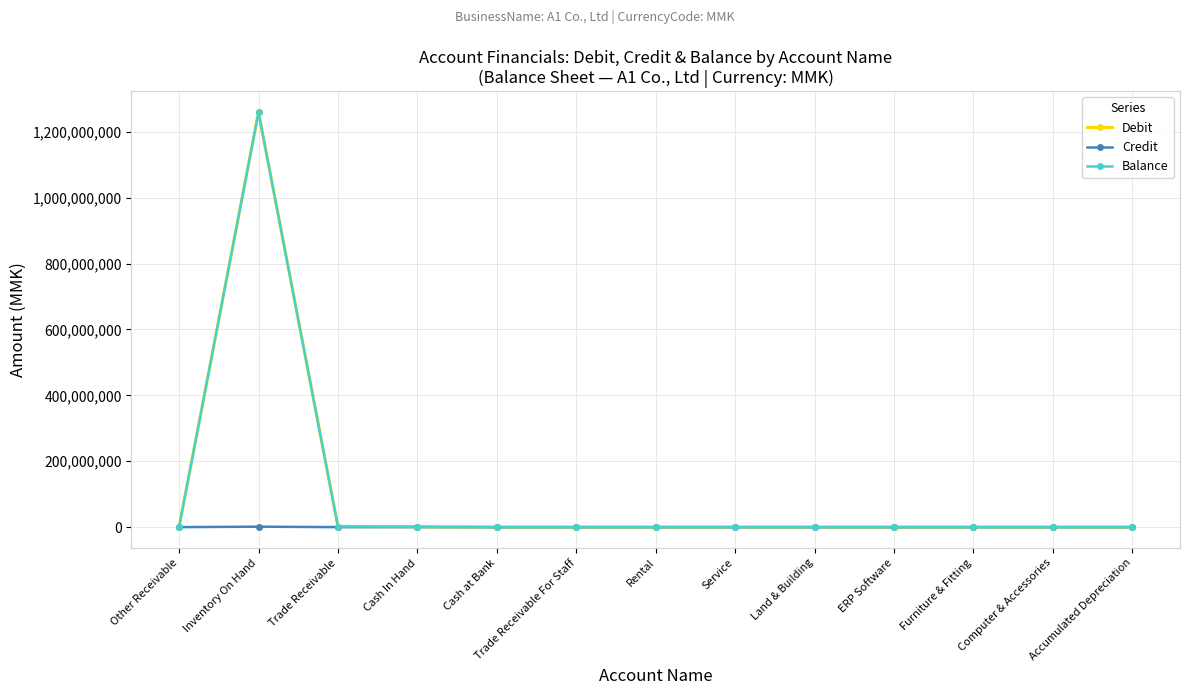

What are all the series names shown in the legend?

Debit, Credit, Balance